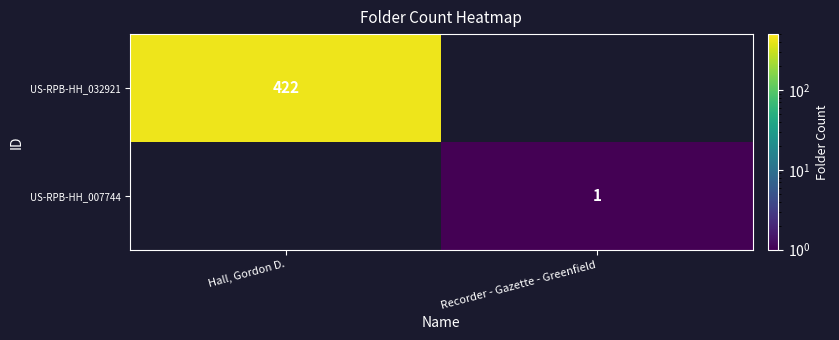

Which label corresponds to the largest value in the chart?

Hall, Gordon D.